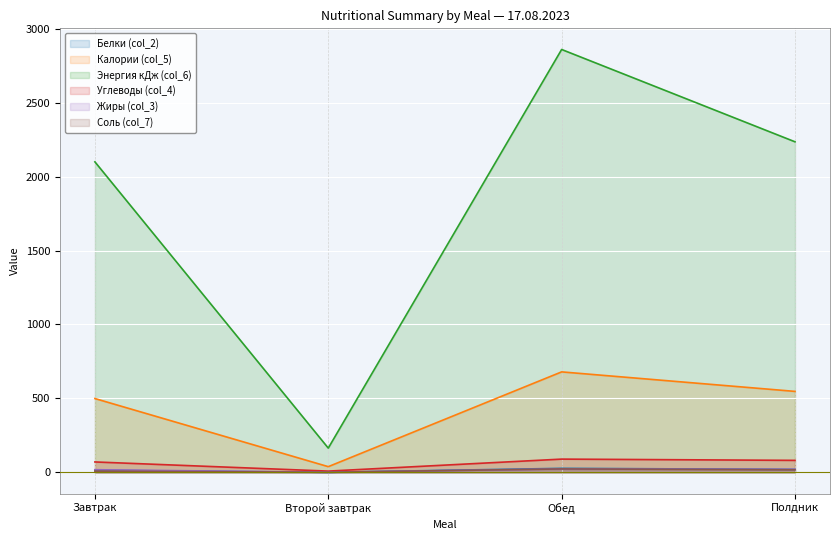

True or false: Калории (col_5) and Углеводы (col_4) cross at least once.

False